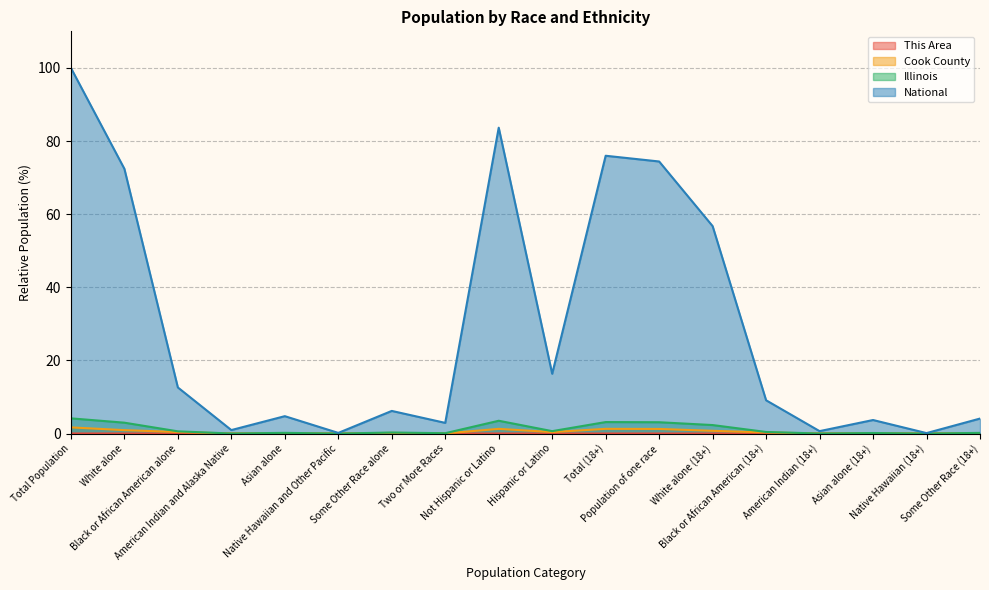

True or false: This Area and National cross at least once.

False